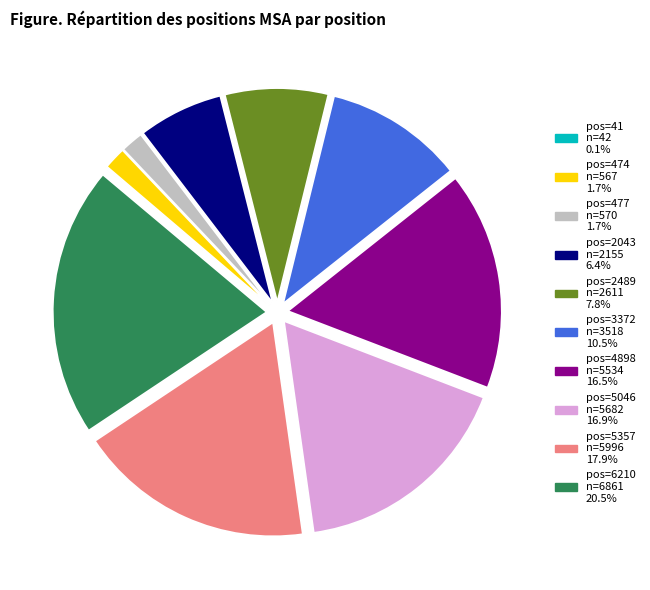

Is pos=2489 n=2611 7.8% the majority of the pie?

No